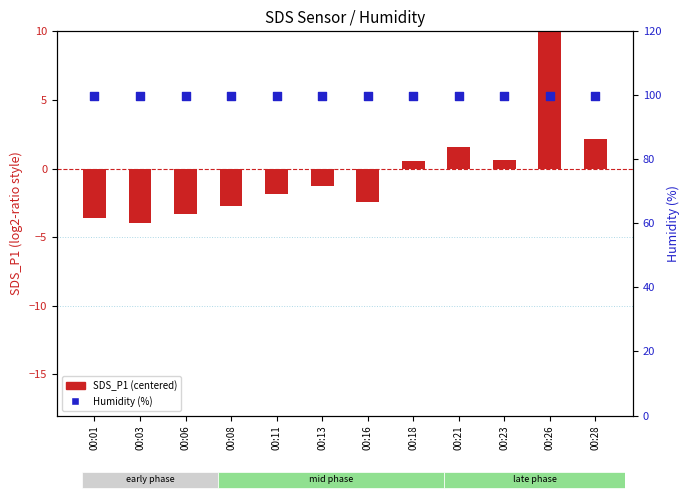

What are all the series names shown in the legend?

SDS_P1 (centered), Humidity (%)